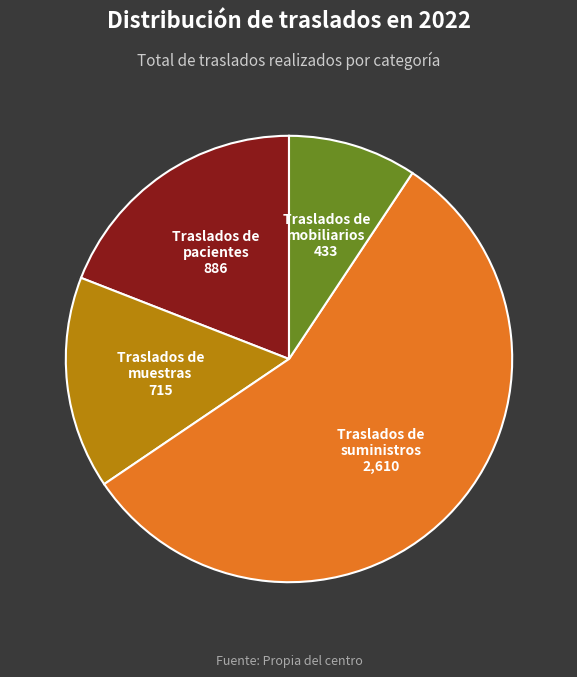

Is there any slice that represents more than half of the pie?

Yes